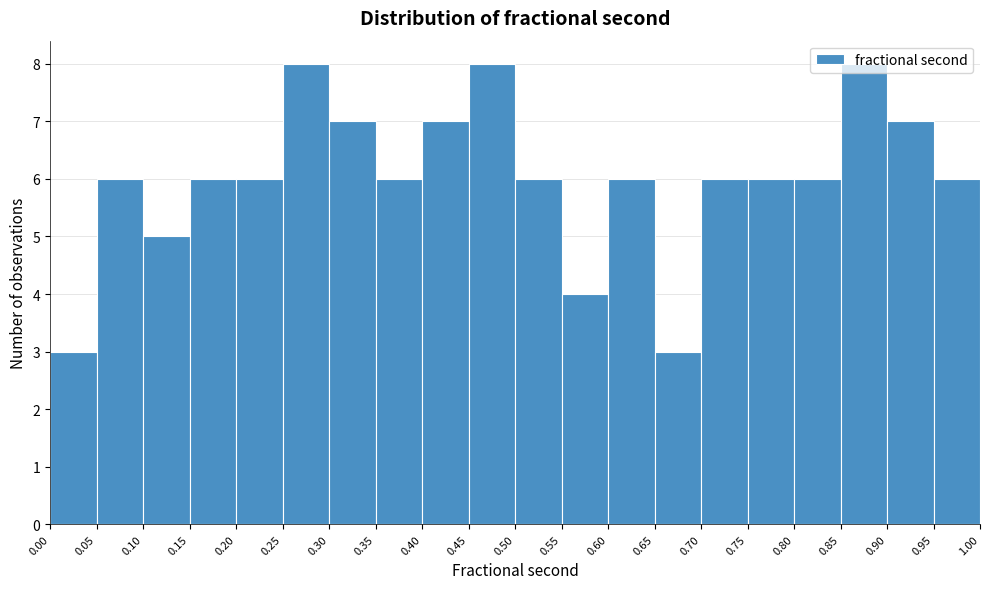

Reading left to right, list every bar in this chart as the range it spans on the x-axis followed by its height. The values are not printed on the chart, so give them approximately, as read against the axis.

0.00 to 0.05: 3
0.05 to 0.10: 6
0.10 to 0.15: 5
0.15 to 0.20: 6
0.20 to 0.25: 6
0.25 to 0.30: 8
0.30 to 0.35: 7
0.35 to 0.40: 6
0.40 to 0.45: 7
0.45 to 0.50: 8
0.50 to 0.55: 6
0.55 to 0.60: 4
0.60 to 0.65: 6
0.65 to 0.70: 3
0.70 to 0.75: 6
0.75 to 0.80: 6
0.80 to 0.85: 6
0.85 to 0.90: 8
0.90 to 0.95: 7
0.95 to 1.00: 6